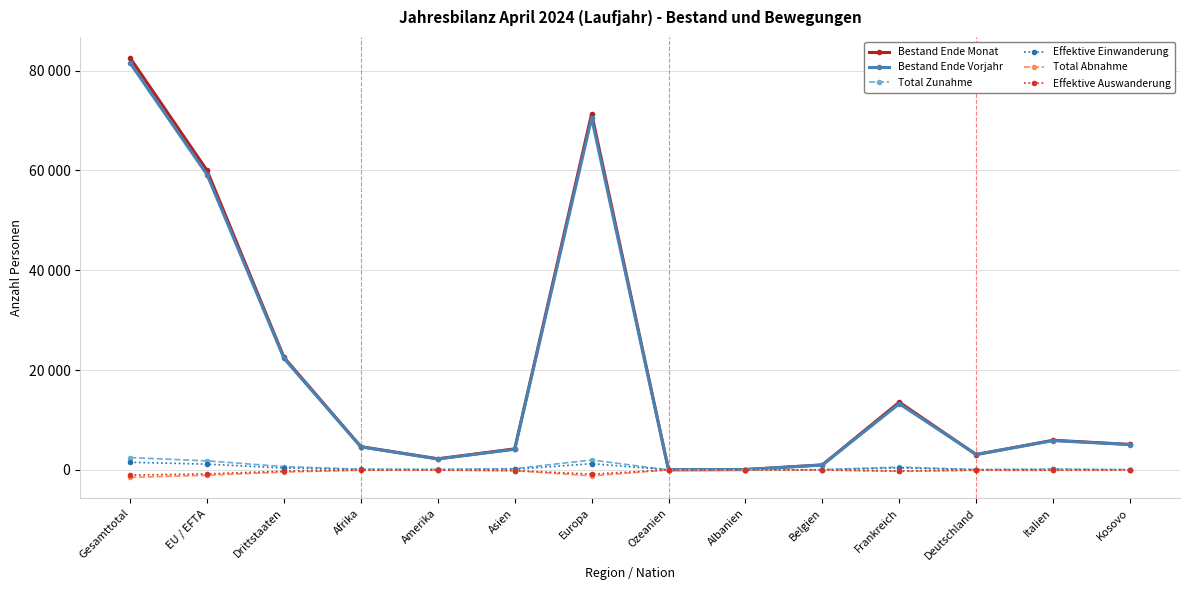

Is this an area chart (filled region under the line)?

No